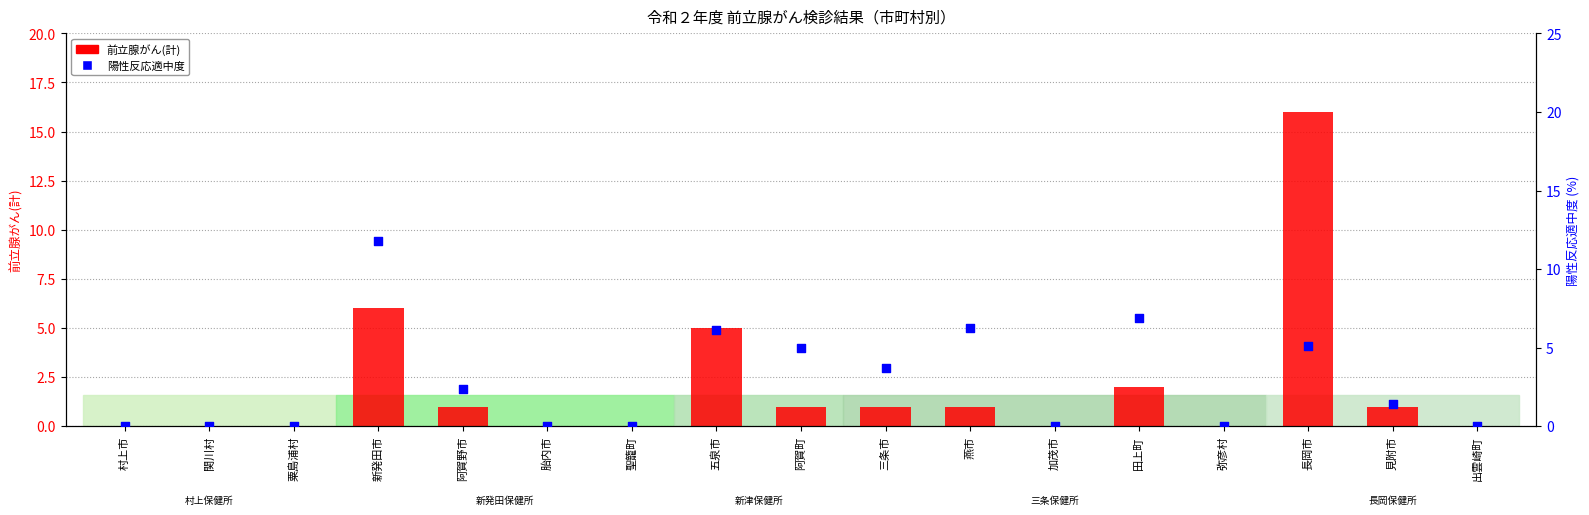

What are all the series names shown in the legend?

前立腺がん(計), 陽性反応適中度